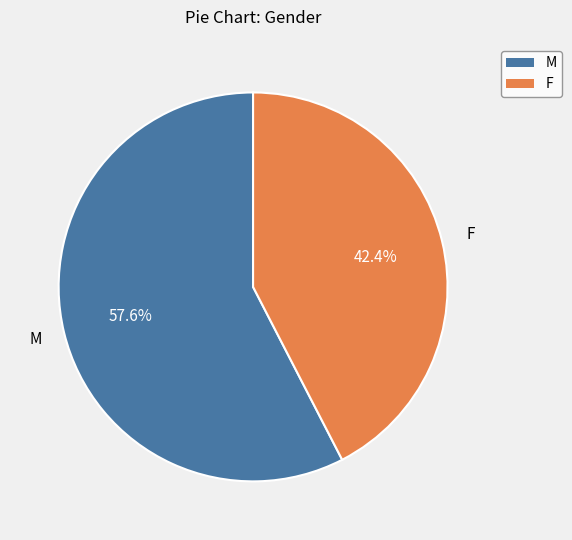

Combined, what portion of the pie is M and F?

100.0%